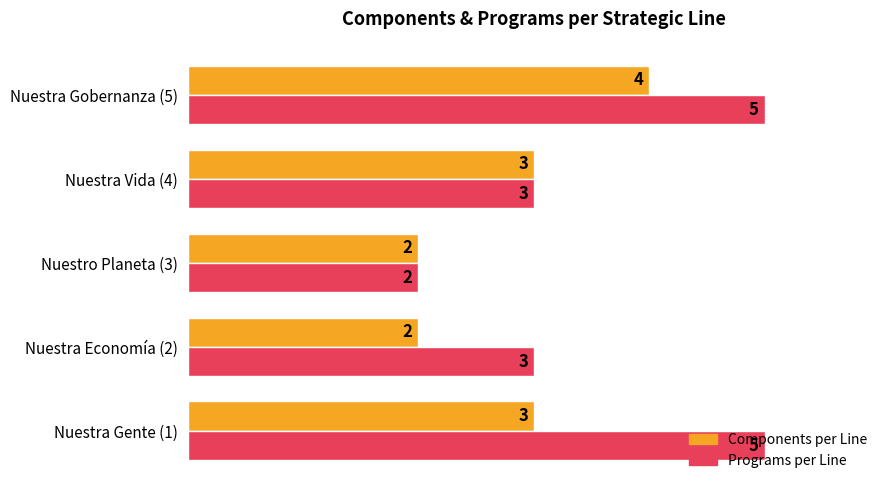

At Nuestra Economía (2), list the series in order from smallest to largest.

Components per Line, Programs per Line